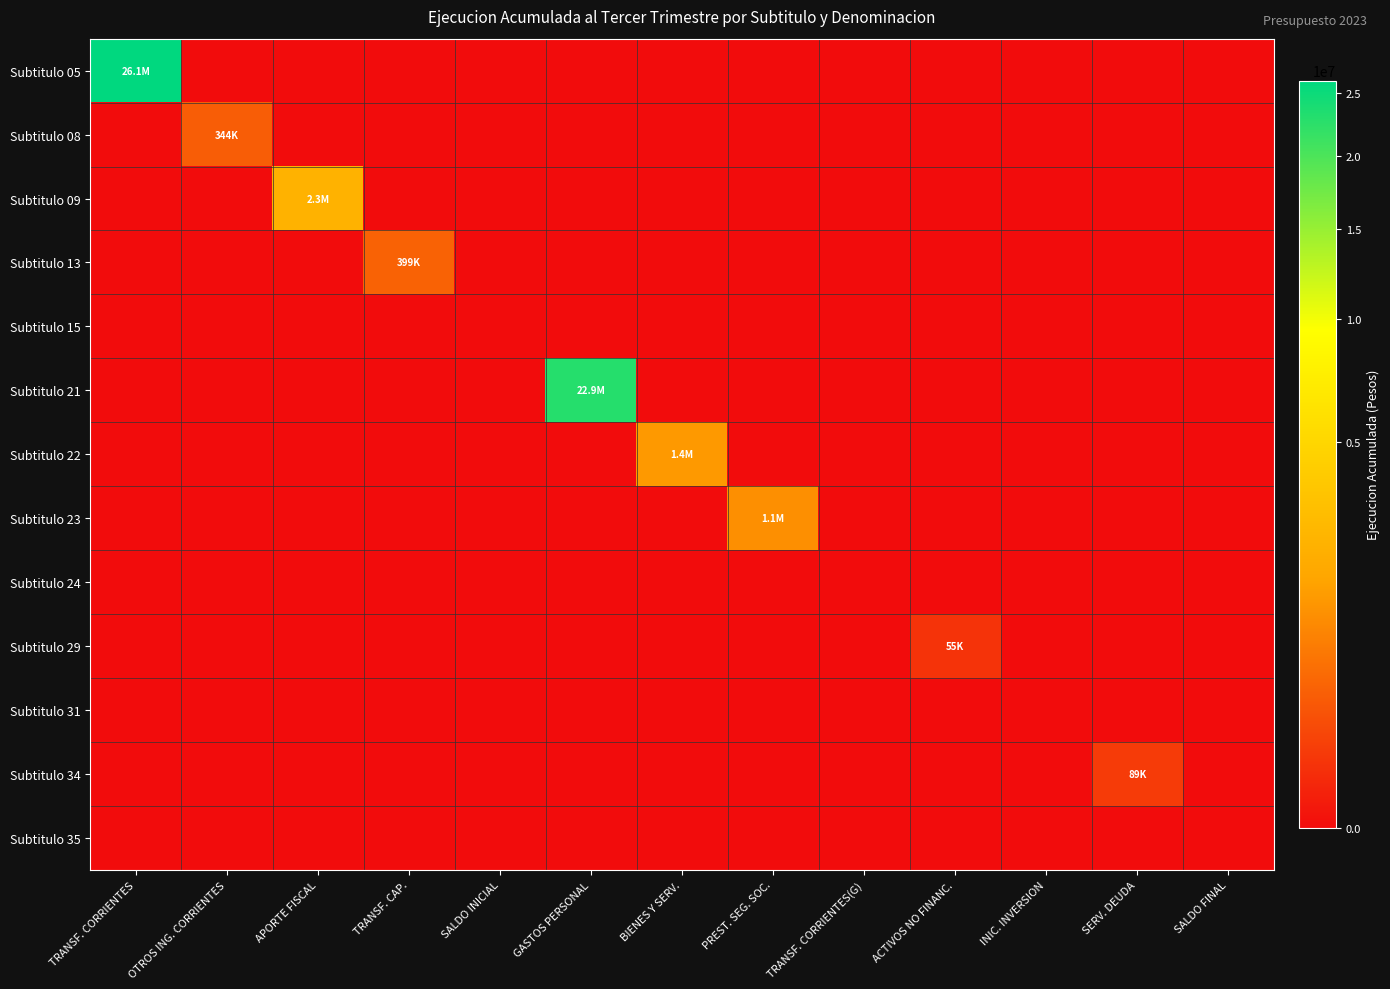

Reading left to right, list all the values displayed in this chart.

Subtitulo 05: TRANSF. CORRIENTES=26070092	OTROS ING. CORRIENTES=0	APORTE FISCAL=0	TRANSF. CAP.=0	SALDO INICIAL=0	GASTOS PERSONAL=0	BIENES Y SERV.=0	PREST. SEG. SOC.=0	TRANSF. CORRIENTES(G)=0	ACTIVOS NO FINANC.=0	INIC. INVERSION=0	SERV. DEUDA=0	SALDO FINAL=0
Subtitulo 08: TRANSF. CORRIENTES=0	OTROS ING. CORRIENTES=343863	APORTE FISCAL=0	TRANSF. CAP.=0	SALDO INICIAL=0	GASTOS PERSONAL=0	BIENES Y SERV.=0	PREST. SEG. SOC.=0	TRANSF. CORRIENTES(G)=0	ACTIVOS NO FINANC.=0	INIC. INVERSION=0	SERV. DEUDA=0	SALDO FINAL=0
Subtitulo 09: TRANSF. CORRIENTES=0	OTROS ING. CORRIENTES=0	APORTE FISCAL=2341430	TRANSF. CAP.=0	SALDO INICIAL=0	GASTOS PERSONAL=0	BIENES Y SERV.=0	PREST. SEG. SOC.=0	TRANSF. CORRIENTES(G)=0	ACTIVOS NO FINANC.=0	INIC. INVERSION=0	SERV. DEUDA=0	SALDO FINAL=0
Subtitulo 13: TRANSF. CORRIENTES=0	OTROS ING. CORRIENTES=0	APORTE FISCAL=0	TRANSF. CAP.=399241	SALDO INICIAL=0	GASTOS PERSONAL=0	BIENES Y SERV.=0	PREST. SEG. SOC.=0	TRANSF. CORRIENTES(G)=0	ACTIVOS NO FINANC.=0	INIC. INVERSION=0	SERV. DEUDA=0	SALDO FINAL=0
Subtitulo 15: TRANSF. CORRIENTES=0	OTROS ING. CORRIENTES=0	APORTE FISCAL=0	TRANSF. CAP.=0	SALDO INICIAL=0	GASTOS PERSONAL=0	BIENES Y SERV.=0	PREST. SEG. SOC.=0	TRANSF. CORRIENTES(G)=0	ACTIVOS NO FINANC.=0	INIC. INVERSION=0	SERV. DEUDA=0	SALDO FINAL=0
Subtitulo 21: TRANSF. CORRIENTES=0	OTROS ING. CORRIENTES=0	APORTE FISCAL=0	TRANSF. CAP.=0	SALDO INICIAL=0	GASTOS PERSONAL=22918994	BIENES Y SERV.=0	PREST. SEG. SOC.=0	TRANSF. CORRIENTES(G)=0	ACTIVOS NO FINANC.=0	INIC. INVERSION=0	SERV. DEUDA=0	SALDO FINAL=0
Subtitulo 22: TRANSF. CORRIENTES=0	OTROS ING. CORRIENTES=0	APORTE FISCAL=0	TRANSF. CAP.=0	SALDO INICIAL=0	GASTOS PERSONAL=0	BIENES Y SERV.=1379079	PREST. SEG. SOC.=0	TRANSF. CORRIENTES(G)=0	ACTIVOS NO FINANC.=0	INIC. INVERSION=0	SERV. DEUDA=0	SALDO FINAL=0
Subtitulo 23: TRANSF. CORRIENTES=0	OTROS ING. CORRIENTES=0	APORTE FISCAL=0	TRANSF. CAP.=0	SALDO INICIAL=0	GASTOS PERSONAL=0	BIENES Y SERV.=0	PREST. SEG. SOC.=1132462	TRANSF. CORRIENTES(G)=0	ACTIVOS NO FINANC.=0	INIC. INVERSION=0	SERV. DEUDA=0	SALDO FINAL=0
Subtitulo 24: TRANSF. CORRIENTES=0	OTROS ING. CORRIENTES=0	APORTE FISCAL=0	TRANSF. CAP.=0	SALDO INICIAL=0	GASTOS PERSONAL=0	BIENES Y SERV.=0	PREST. SEG. SOC.=0	TRANSF. CORRIENTES(G)=0	ACTIVOS NO FINANC.=0	INIC. INVERSION=0	SERV. DEUDA=0	SALDO FINAL=0
Subtitulo 29: TRANSF. CORRIENTES=0	OTROS ING. CORRIENTES=0	APORTE FISCAL=0	TRANSF. CAP.=0	SALDO INICIAL=0	GASTOS PERSONAL=0	BIENES Y SERV.=0	PREST. SEG. SOC.=0	TRANSF. CORRIENTES(G)=0	ACTIVOS NO FINANC.=55267	INIC. INVERSION=0	SERV. DEUDA=0	SALDO FINAL=0
Subtitulo 31: TRANSF. CORRIENTES=0	OTROS ING. CORRIENTES=0	APORTE FISCAL=0	TRANSF. CAP.=0	SALDO INICIAL=0	GASTOS PERSONAL=0	BIENES Y SERV.=0	PREST. SEG. SOC.=0	TRANSF. CORRIENTES(G)=0	ACTIVOS NO FINANC.=0	INIC. INVERSION=0	SERV. DEUDA=0	SALDO FINAL=0
Subtitulo 34: TRANSF. CORRIENTES=0	OTROS ING. CORRIENTES=0	APORTE FISCAL=0	TRANSF. CAP.=0	SALDO INICIAL=0	GASTOS PERSONAL=0	BIENES Y SERV.=0	PREST. SEG. SOC.=0	TRANSF. CORRIENTES(G)=0	ACTIVOS NO FINANC.=0	INIC. INVERSION=0	SERV. DEUDA=89330	SALDO FINAL=0
Subtitulo 35: TRANSF. CORRIENTES=0	OTROS ING. CORRIENTES=0	APORTE FISCAL=0	TRANSF. CAP.=0	SALDO INICIAL=0	GASTOS PERSONAL=0	BIENES Y SERV.=0	PREST. SEG. SOC.=0	TRANSF. CORRIENTES(G)=0	ACTIVOS NO FINANC.=0	INIC. INVERSION=0	SERV. DEUDA=0	SALDO FINAL=0